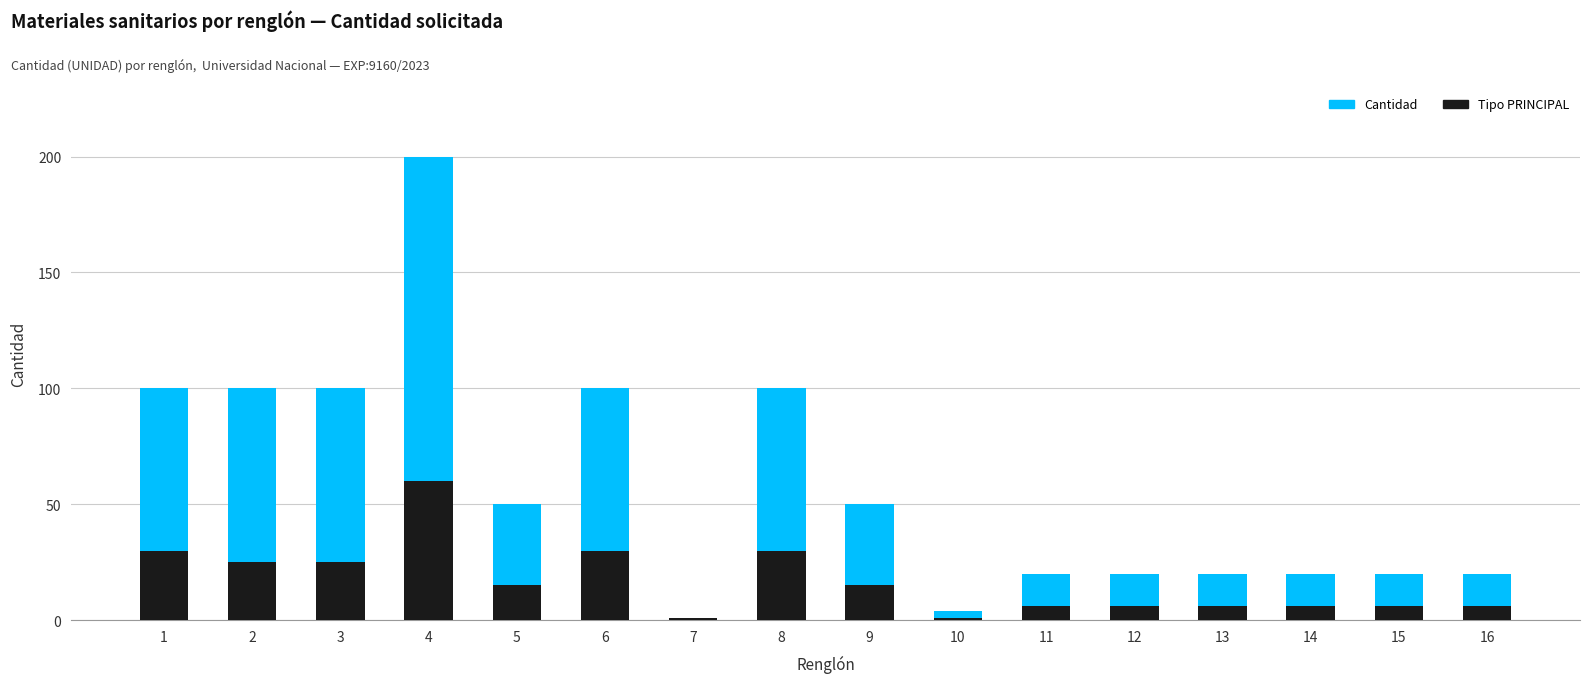

The Tipo PRINCIPAL series shows 6 at 14. True or false?

True